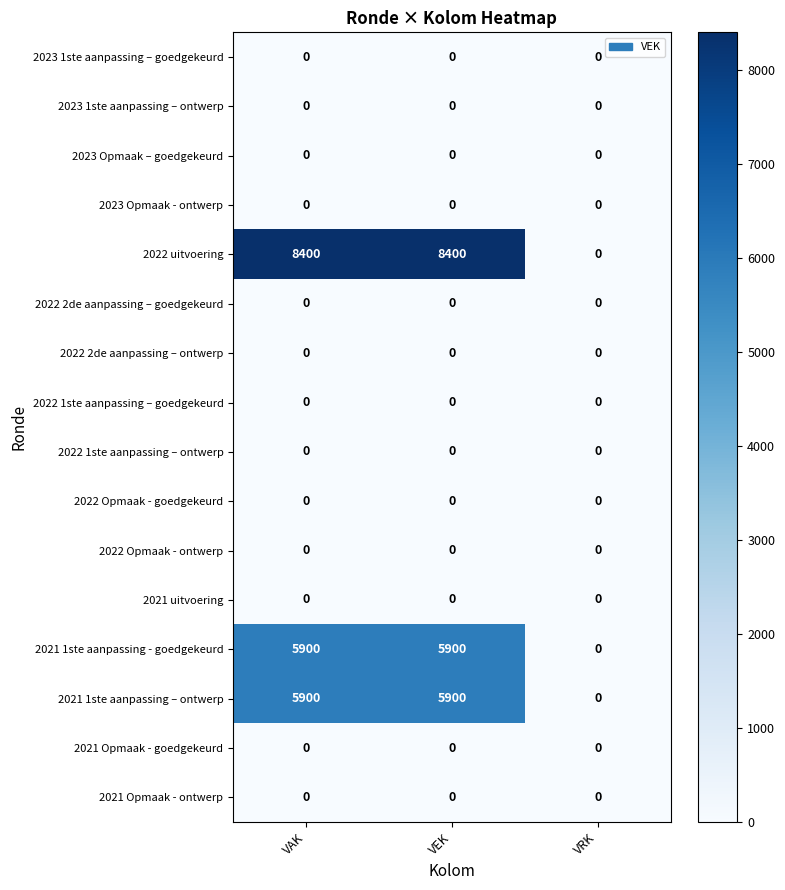

What is the sum of all 2022 uitvoering values?

16800